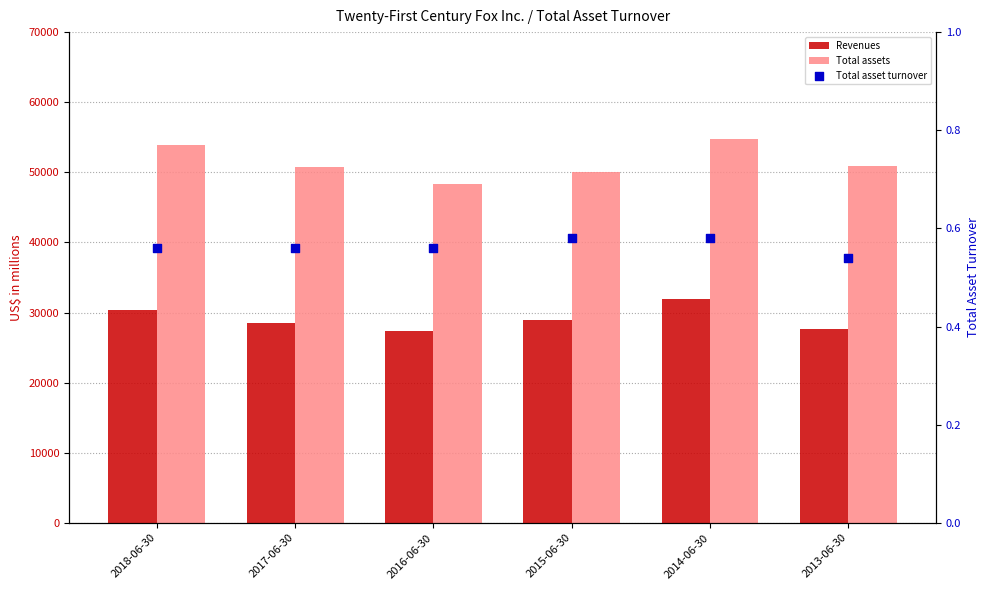

Which series reaches the minimum Y coordinate?

Total asset turnover